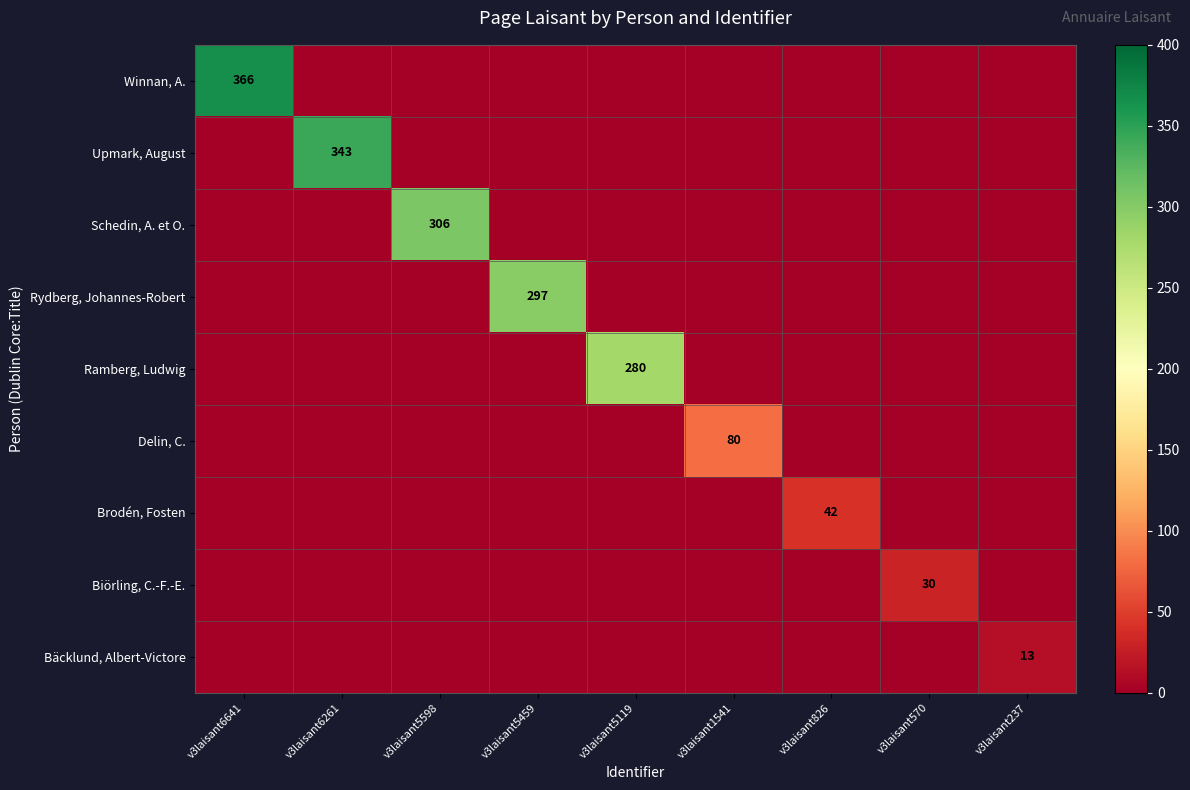

The Schedin, A. et O. series shows 306 at v3laisant5598. True or false?

True